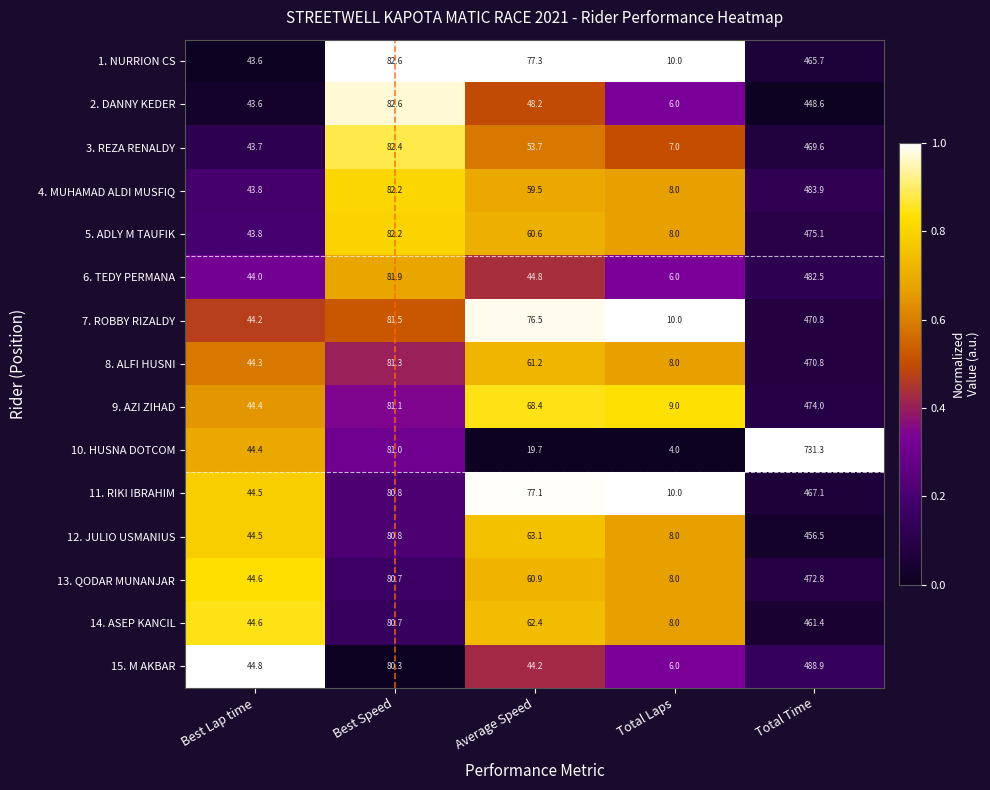

What is the spread (max minus min) of values at Best Speed?

2.3